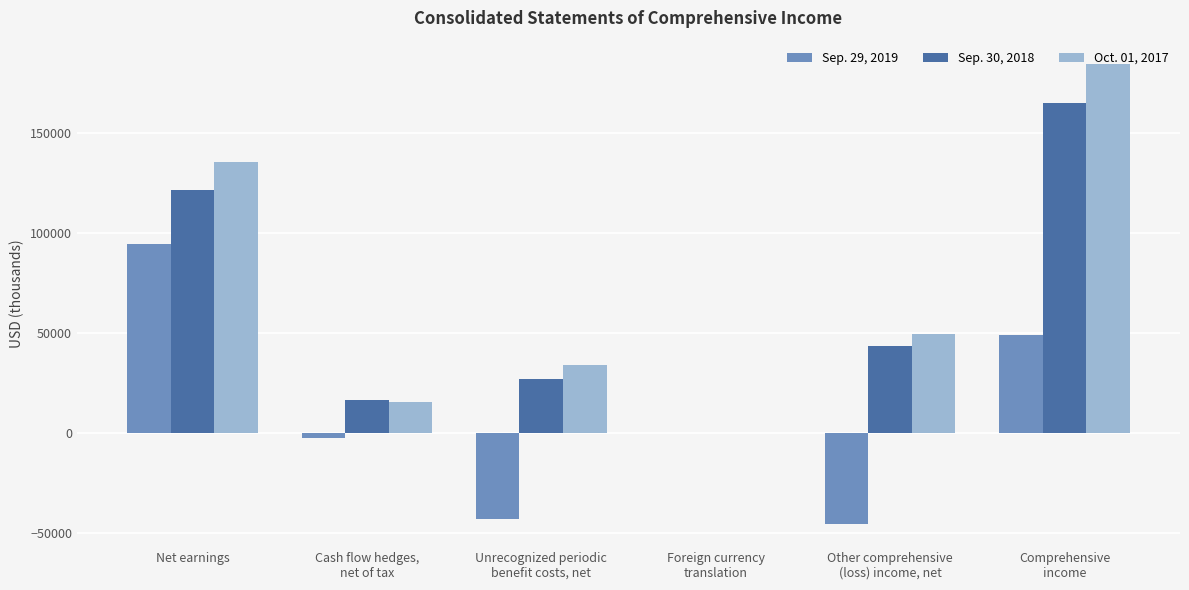

Reading left to right, list all the values displayed in this chart.

Sep. 29, 2019: 94437	-2462	-43284	0	-45746	48691
Sep. 30, 2018: 121371	16499	26922	80	43501	164872
Oct. 01, 2017: 135332	15246	34036	-22	49260	184592